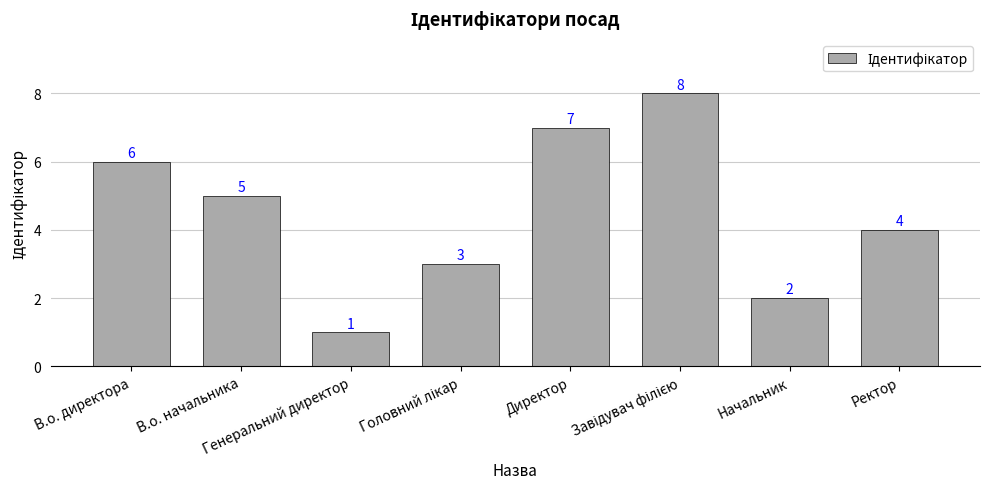

What is the difference between the second highest and minimum values?

6